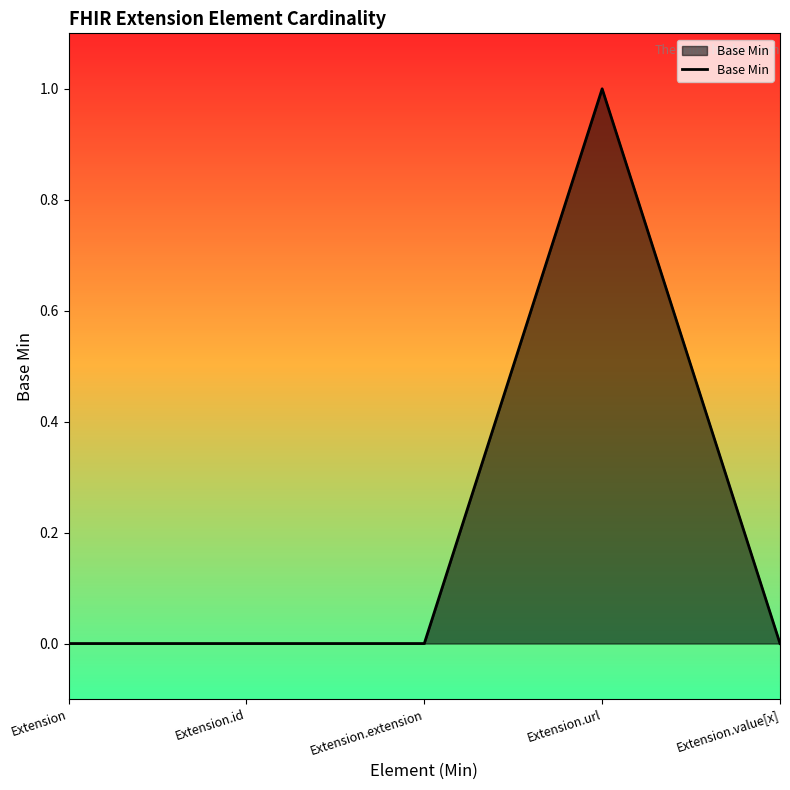

What position from the left is Extension?

1